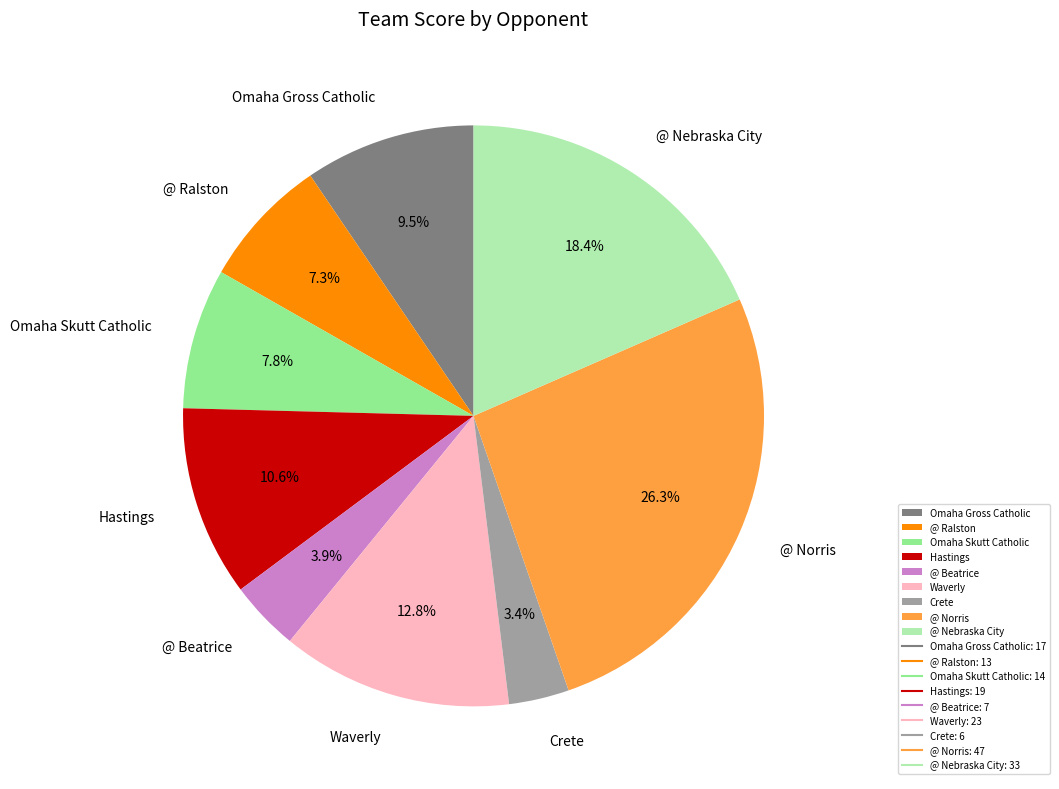

To the nearest percent, what portion does @ Norris represent?

26%